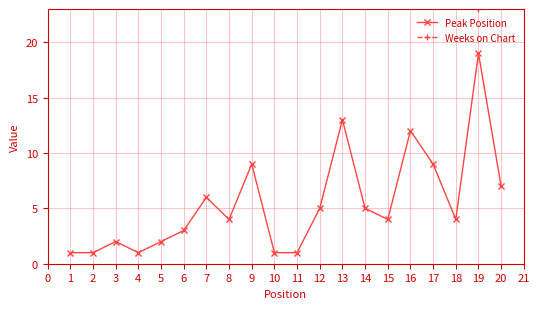

Reading left to right, what are all the values shown in this chart?

Peak Position: 1	1	2	1	2	3	6	4	9	1	1	5	13	5	4	12	9	4	19	7
Weeks on Chart: 121	135	135	134	135	134	134	134	134	135	130	127	46	127	134	134	96	135	23	104